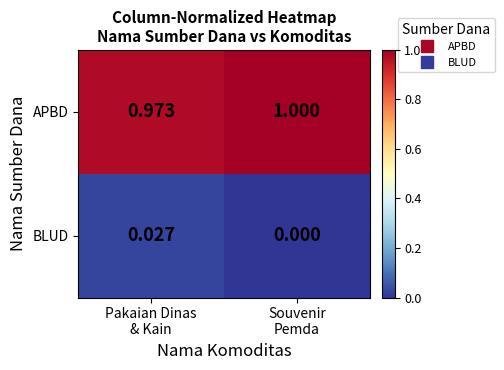

Which series has the largest total across all categories?

APBD